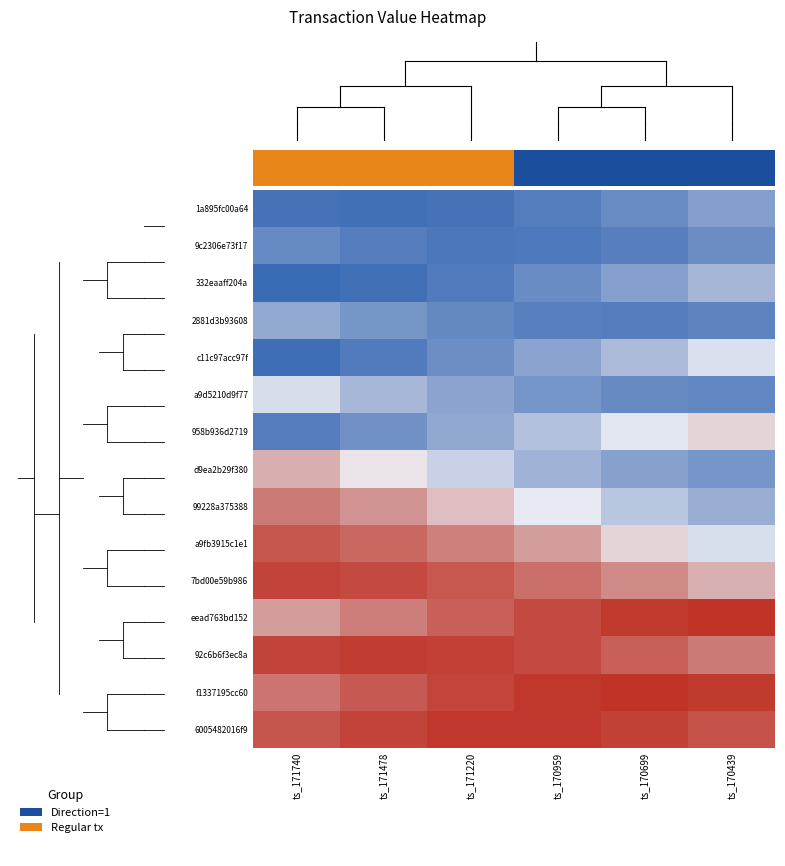

How many distinct data groups are displayed?

15